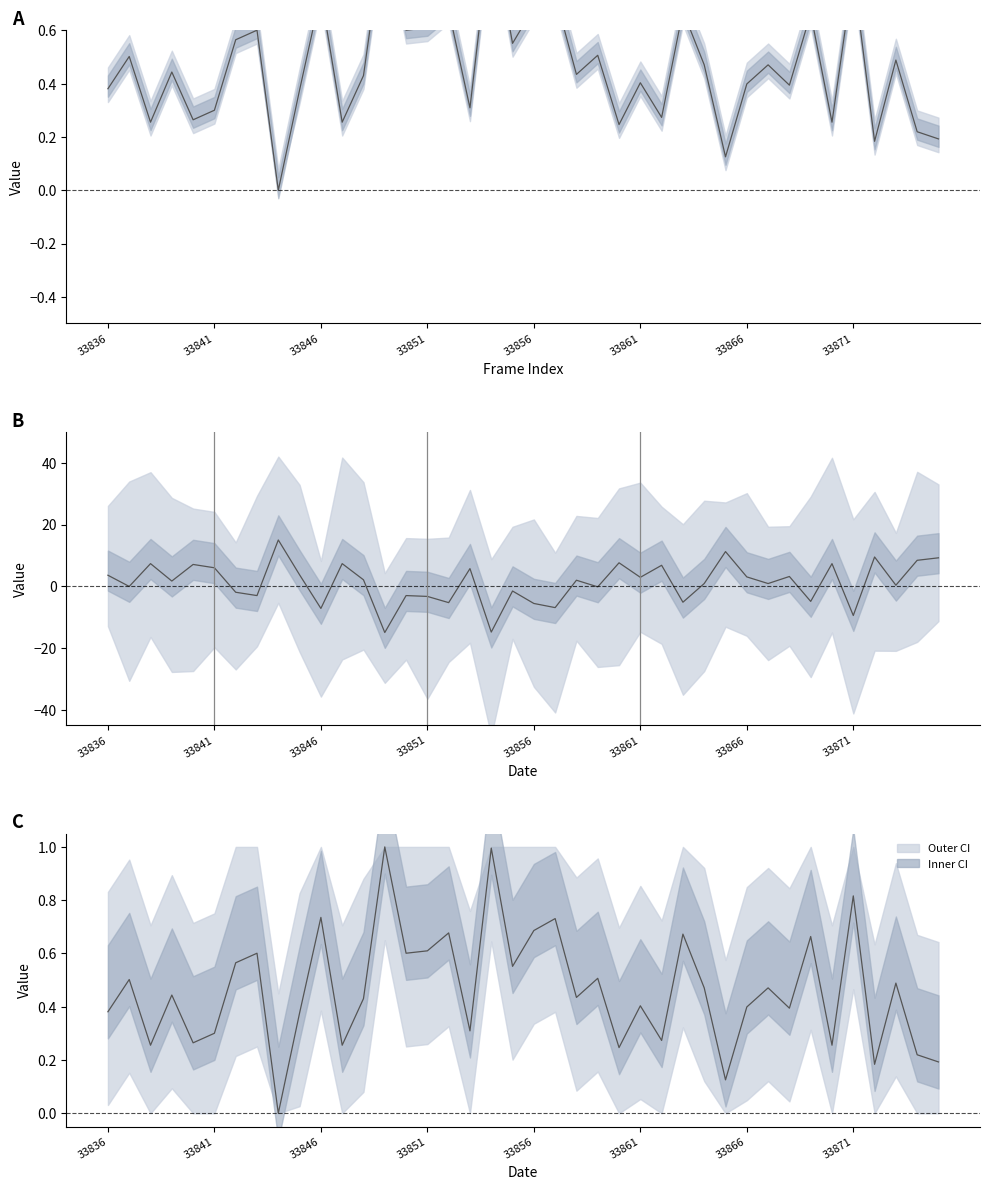

Does the chart display data point markers on the line(s)?

No